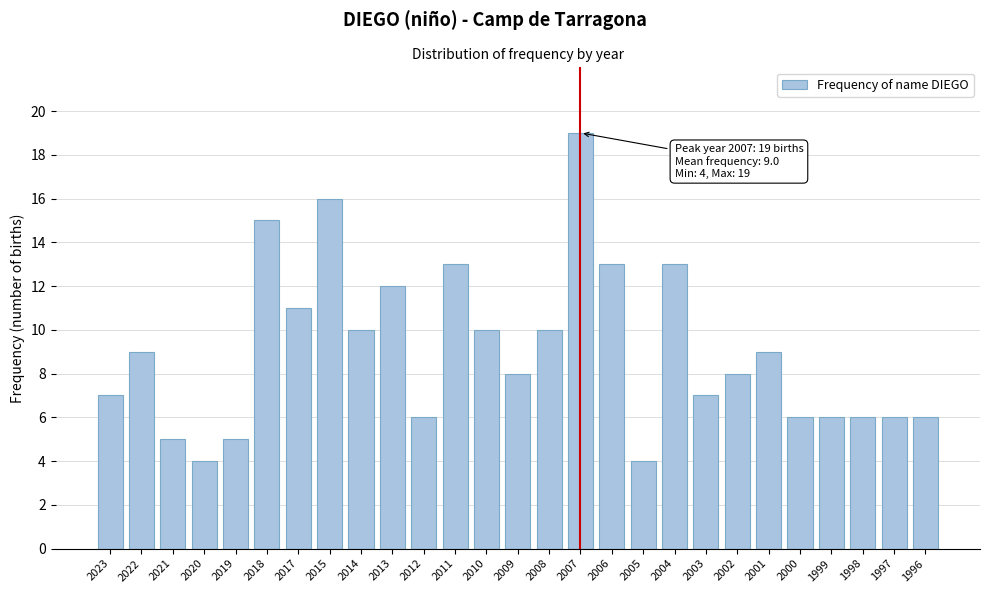

Reading left to right, extract all data points from this chart.

7	9	5	4	5	15	11	16	10	12	6	13	10	8	10	19	13	4	13	7	8	9	6	6	6	6	6